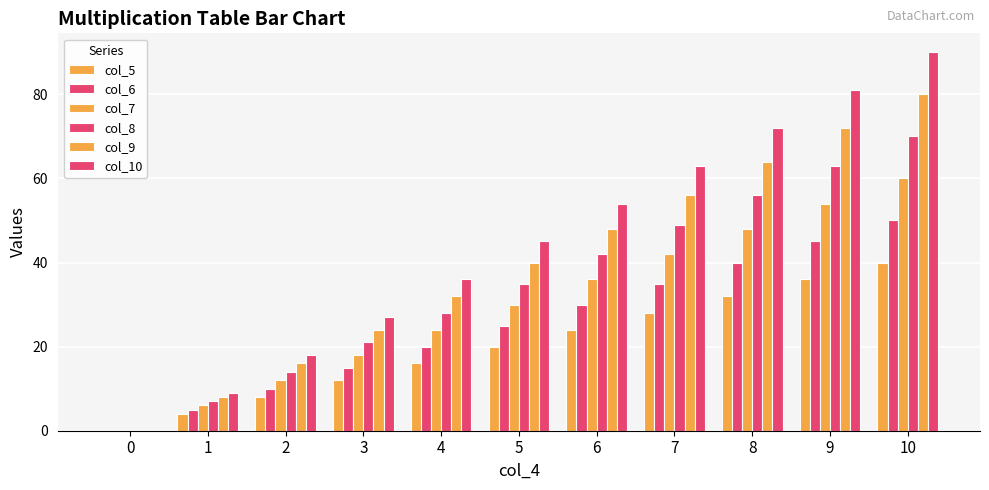

Count the number of categories in the chart.

11